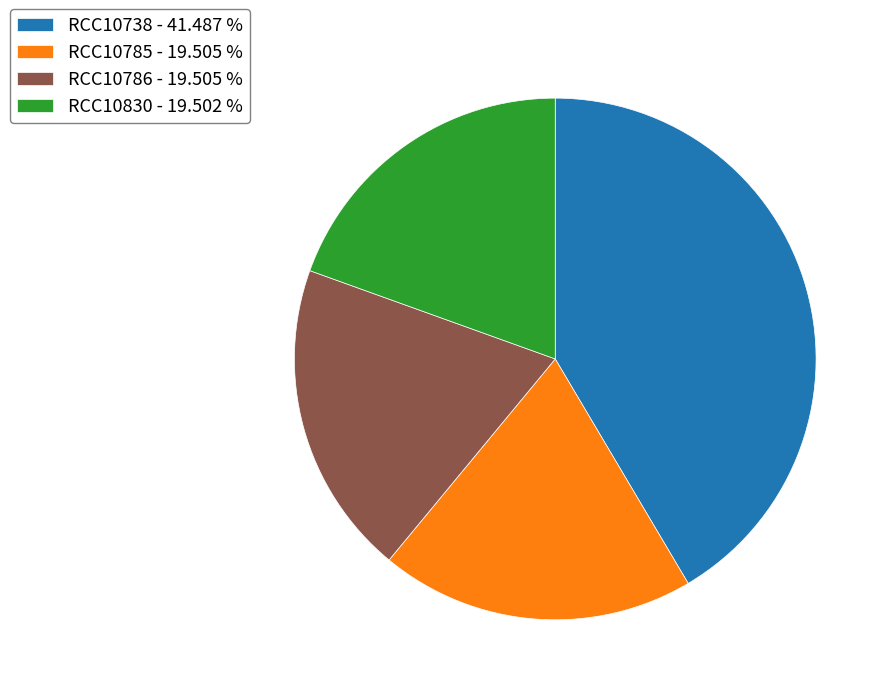

Is it true that RCC10830 is 7% of the pie?

False